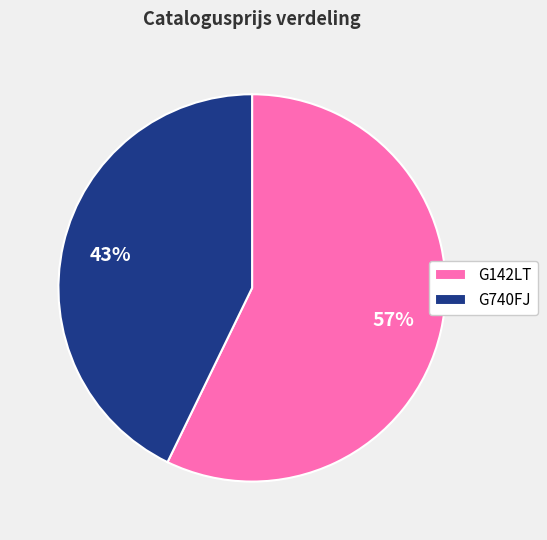

Which slice represents more than half of the pie?

G142LT